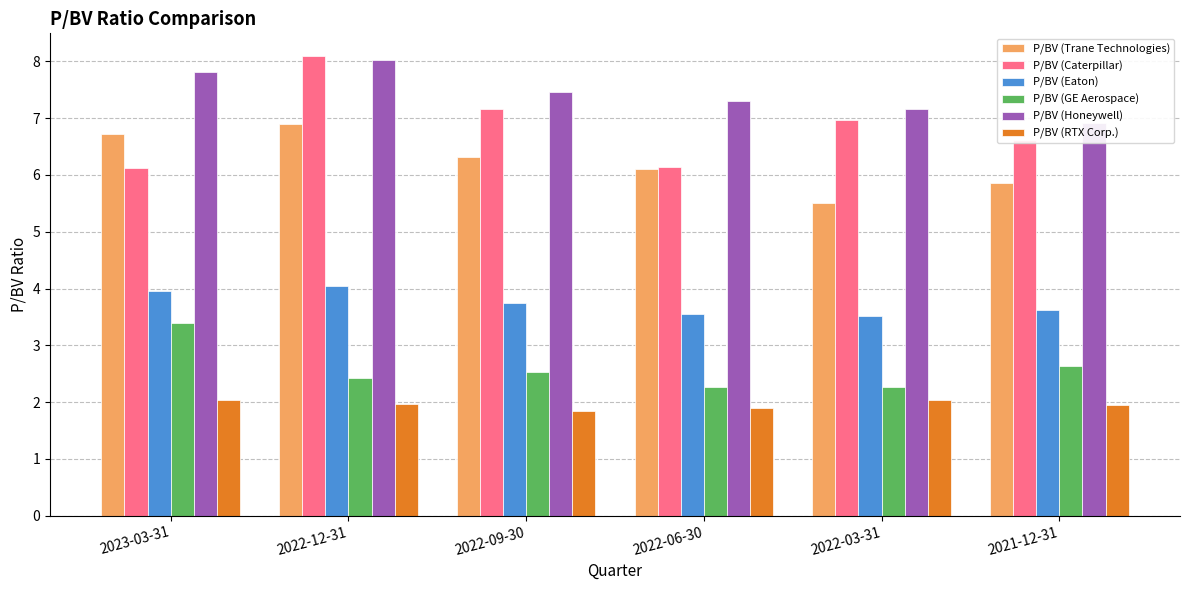

Which series has the largest total across all categories?

P/BV (Honeywell)